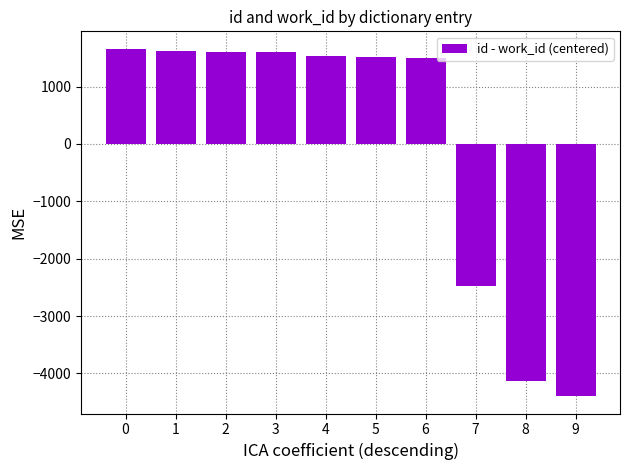

What is the value of the 2nd bar from the left?

1619.3